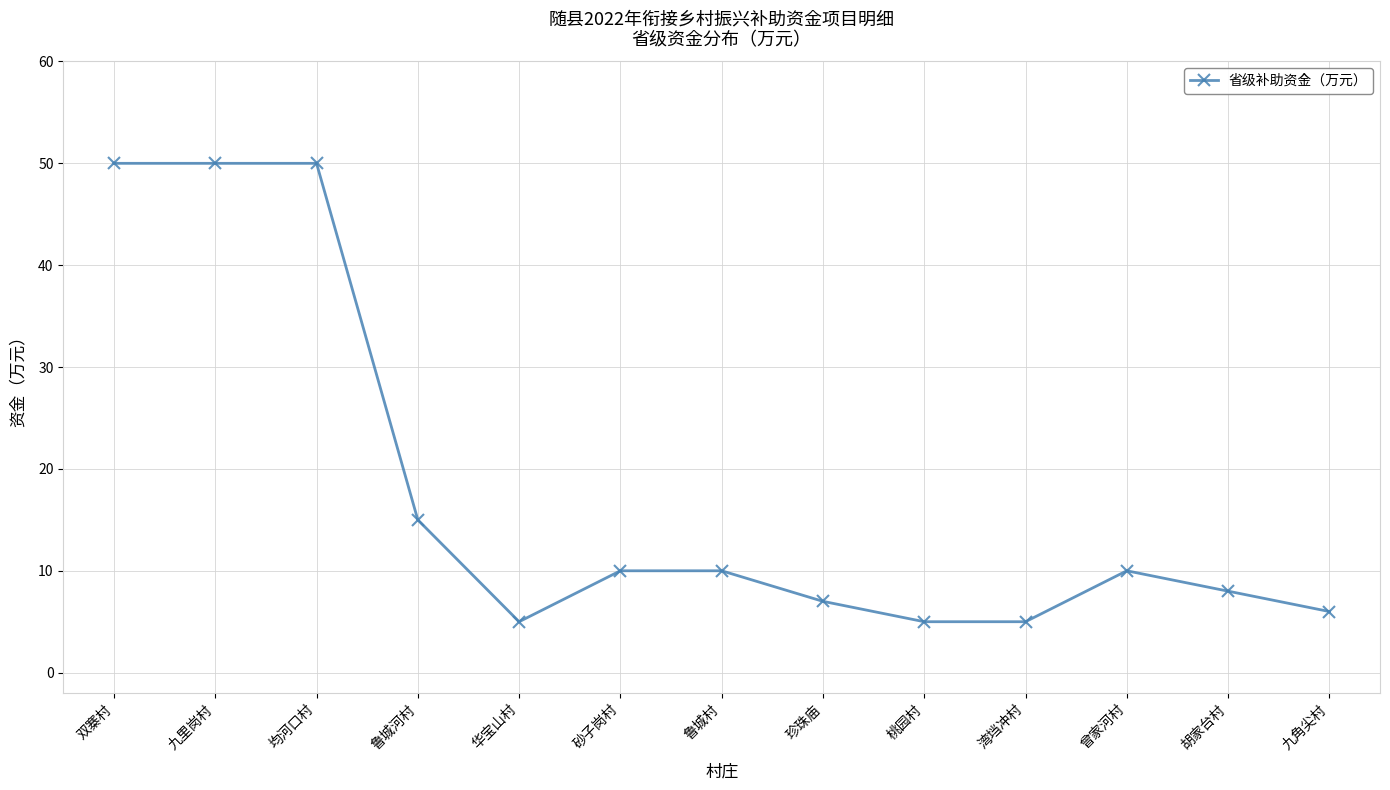

The chart shows a value of 10 at 砂子岗村. True or false?

True